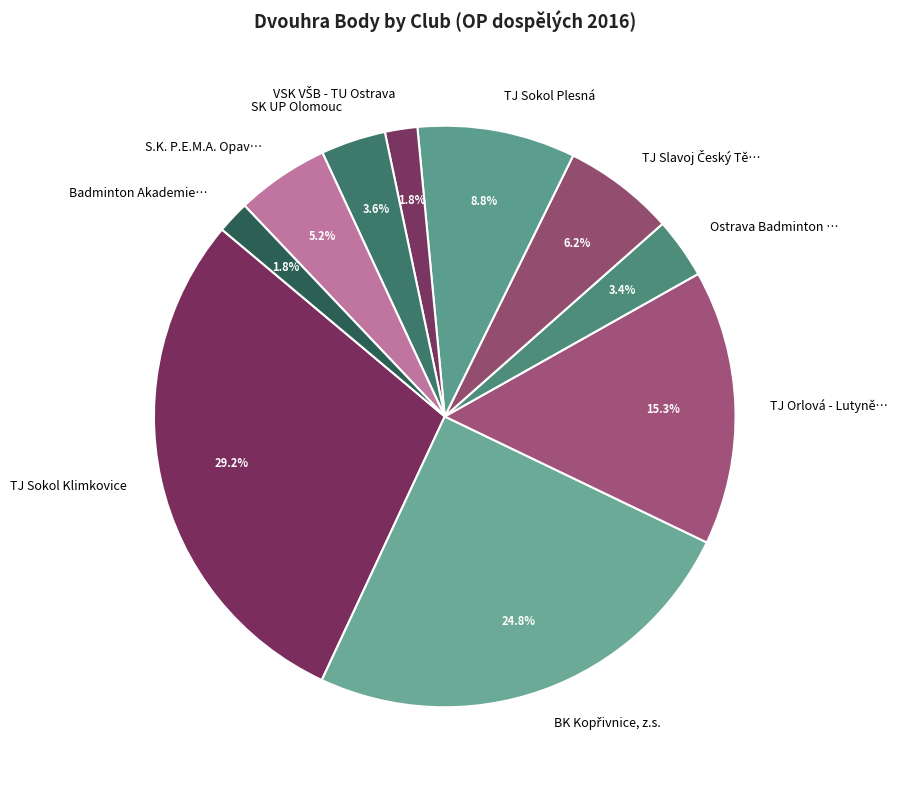

How many segments does this pie chart have?

10